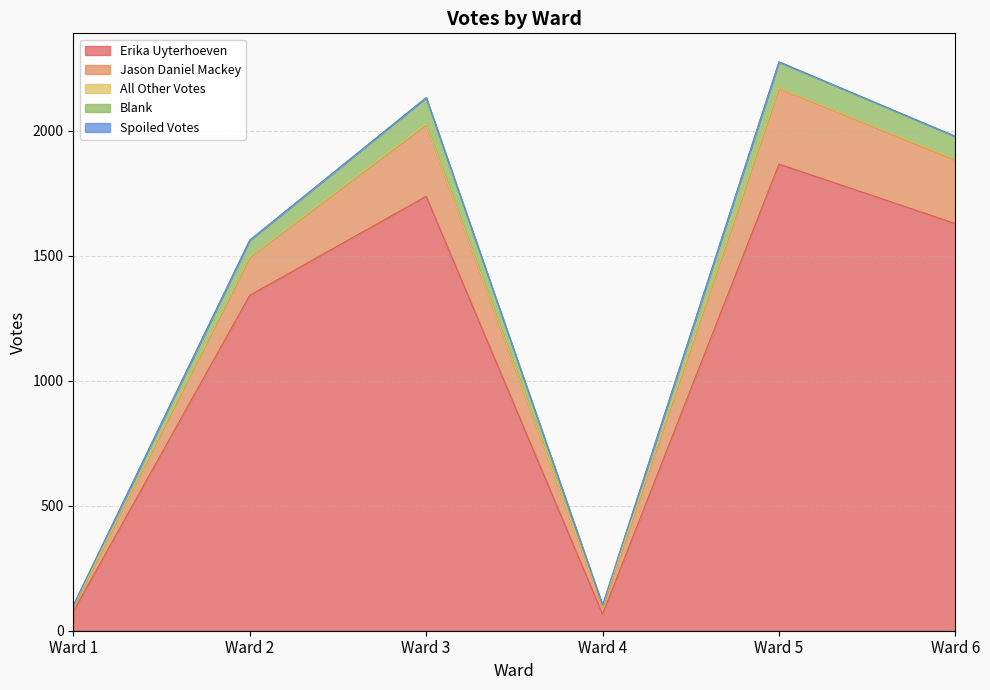

What is the minimum value shown in the chart?

66